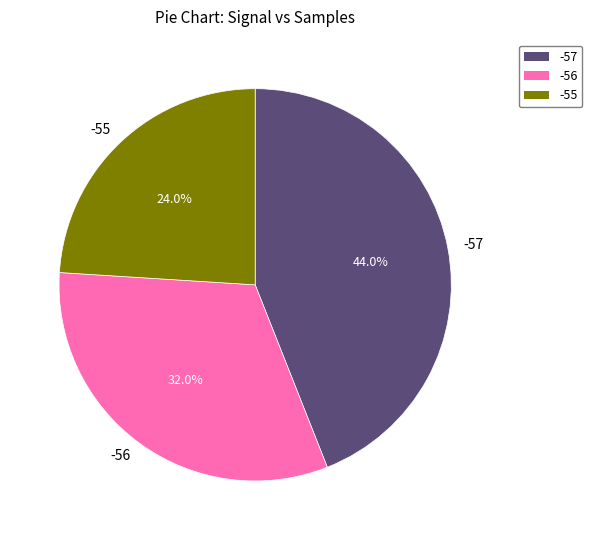

Which category has the smallest portion of the pie?

-55